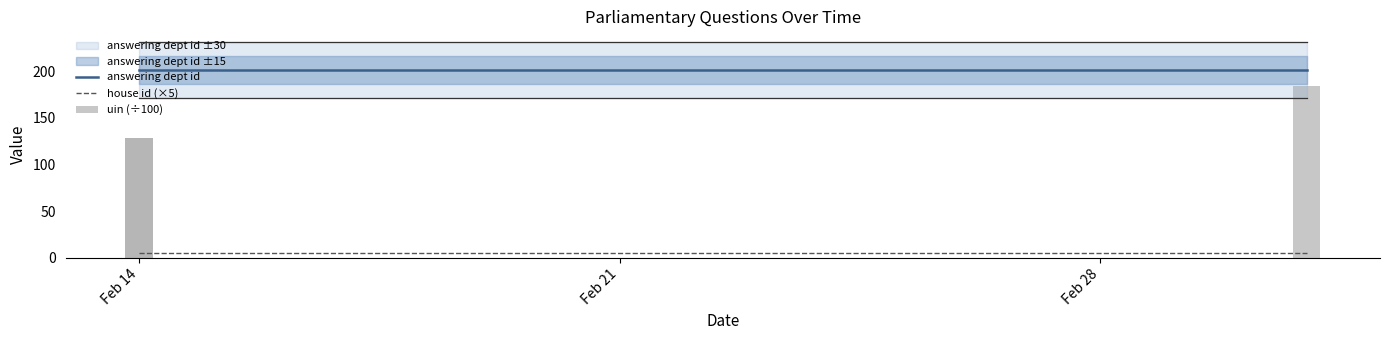

Does the chart contain stacked bars?

No